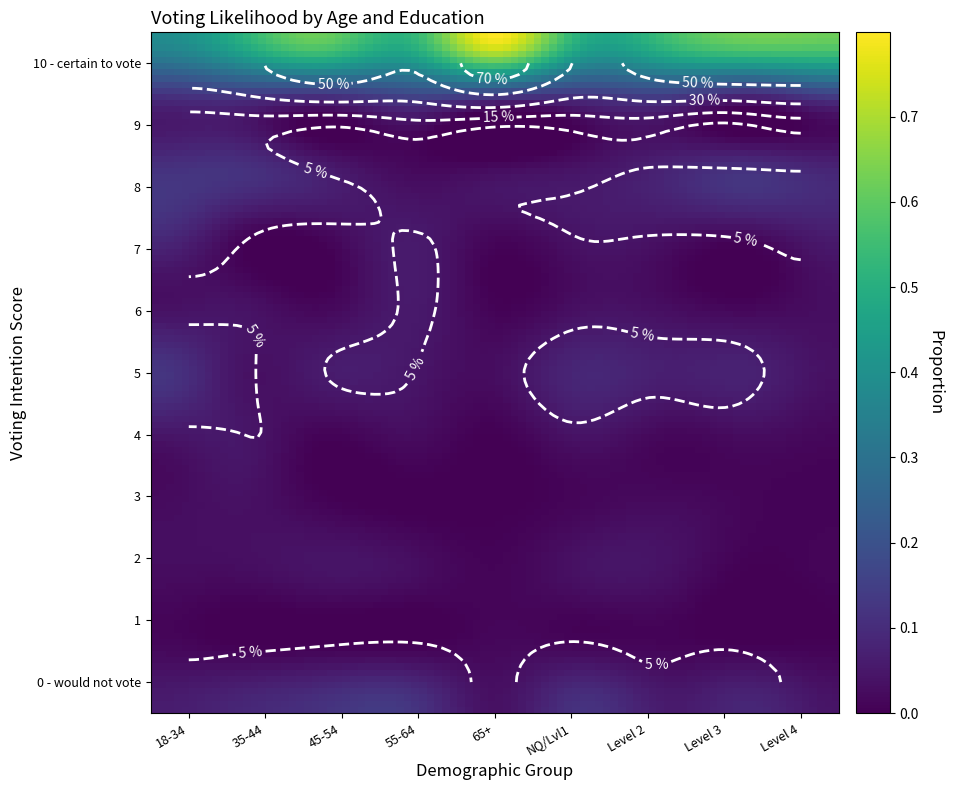

What is the difference between the second highest and minimum values in the 0 - would not vote series?

0.1